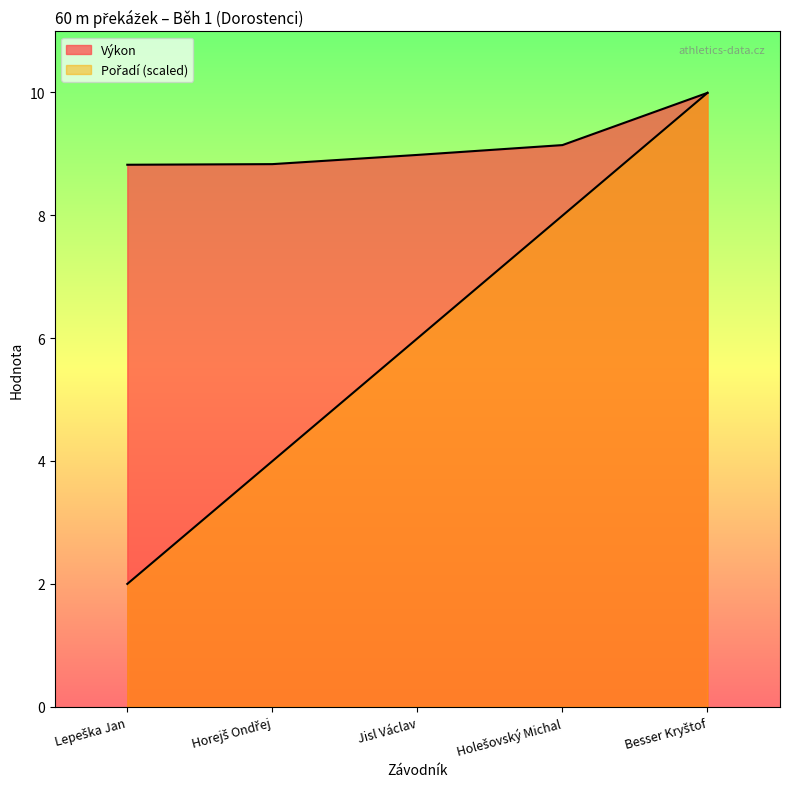

Does the chart have visible grid lines?

No